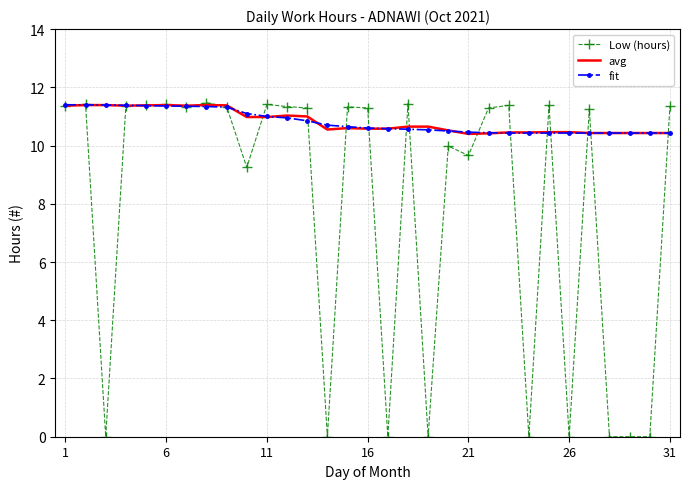

What is the greatest value displayed?

11.5